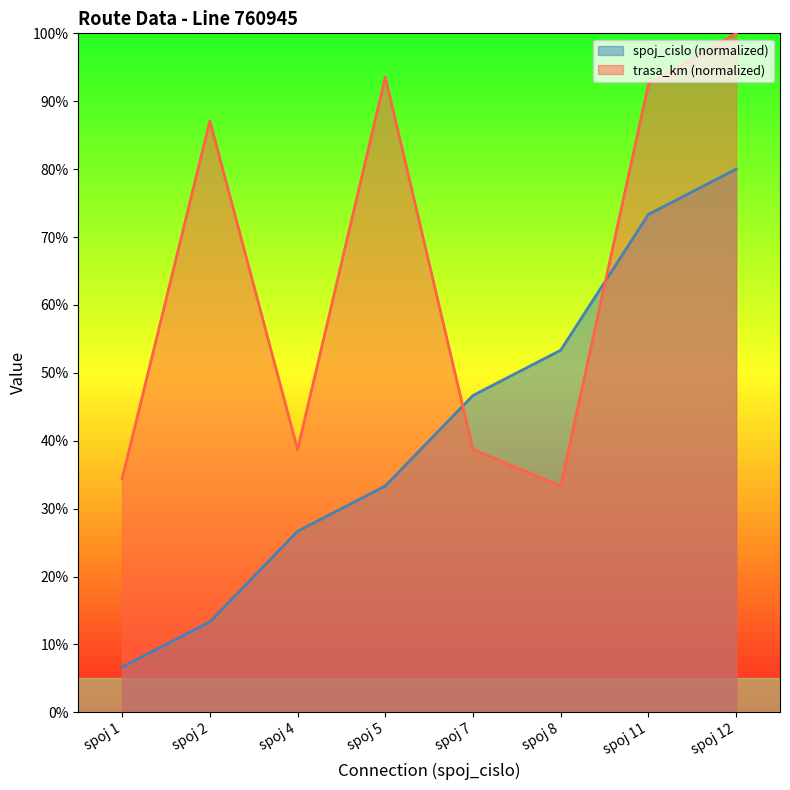

What is the maximum value for spoj_cislo?

80.0